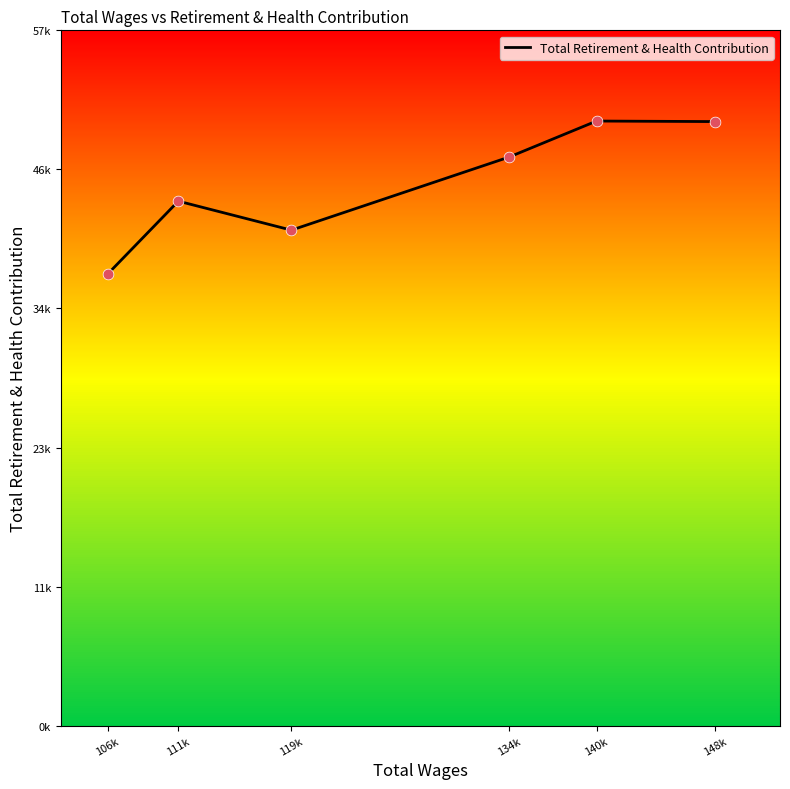

Approximately how many times larger is the value at 106k compared to 111k?

0.9